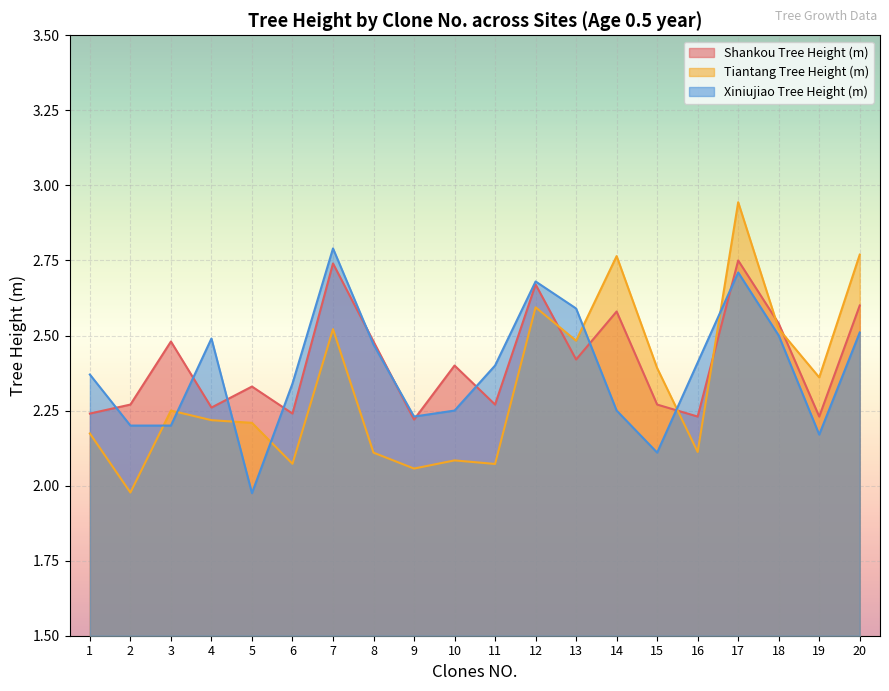

What is the sum of all Xiniujiao Tree Height (m) values?

47.6